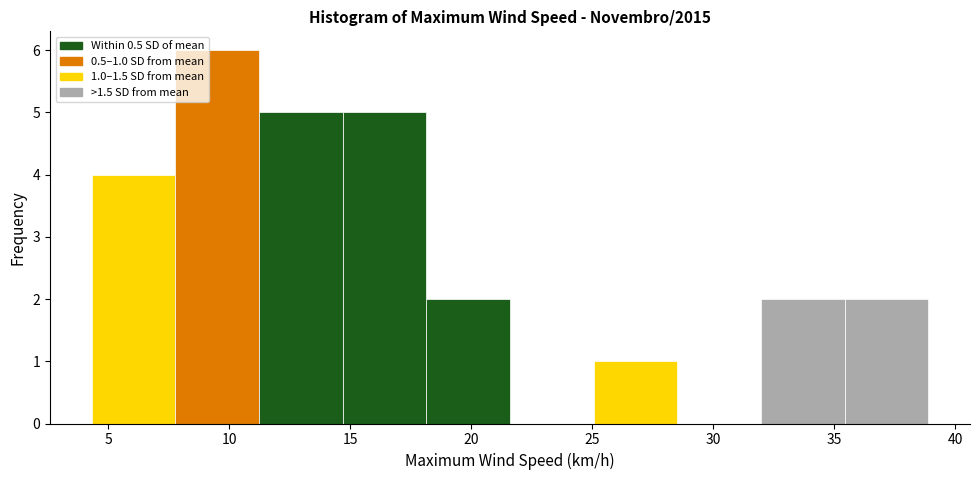

Over which range of the x-axis is the bar tallest?

8.0 to 11.0